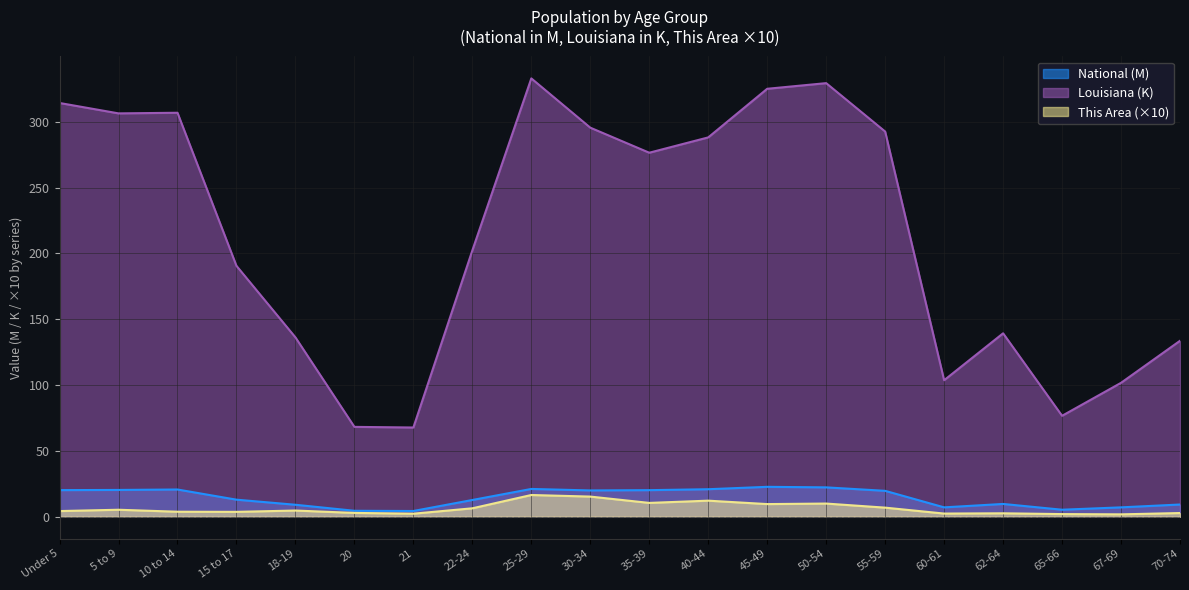

What is the smallest value displayed?

1.8